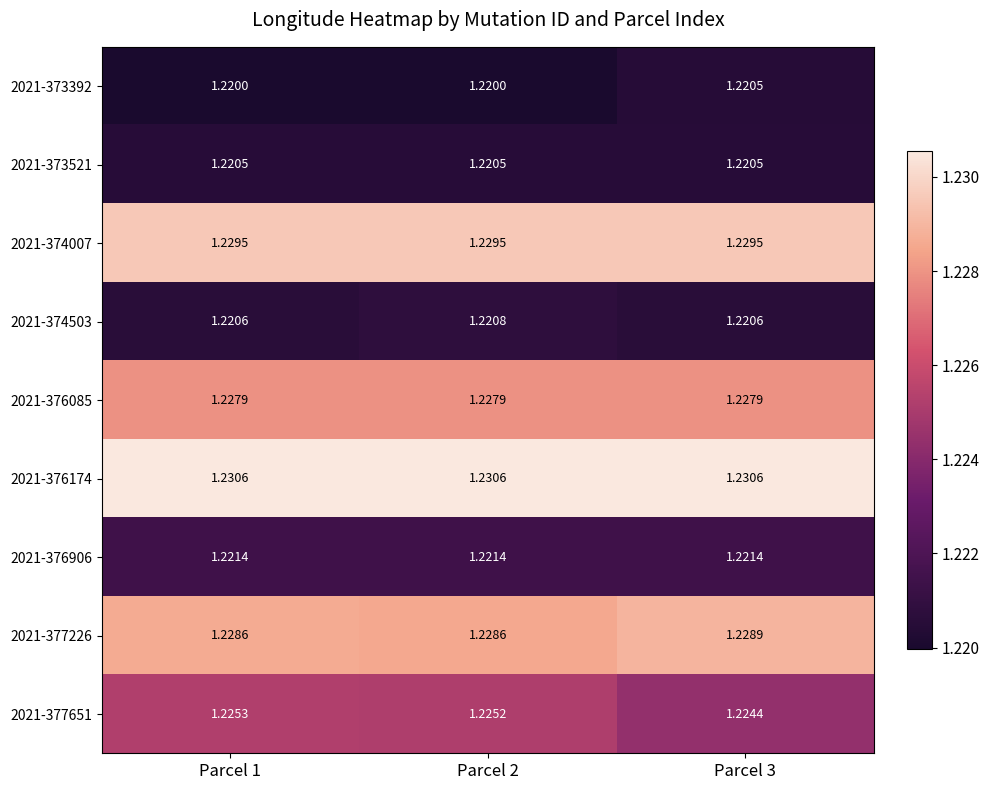

List the series in order of their peak value, lowest first.

2021-373392, 2021-373521, 2021-374503, 2021-376906, 2021-377651, 2021-376085, 2021-377226, 2021-374007, 2021-376174